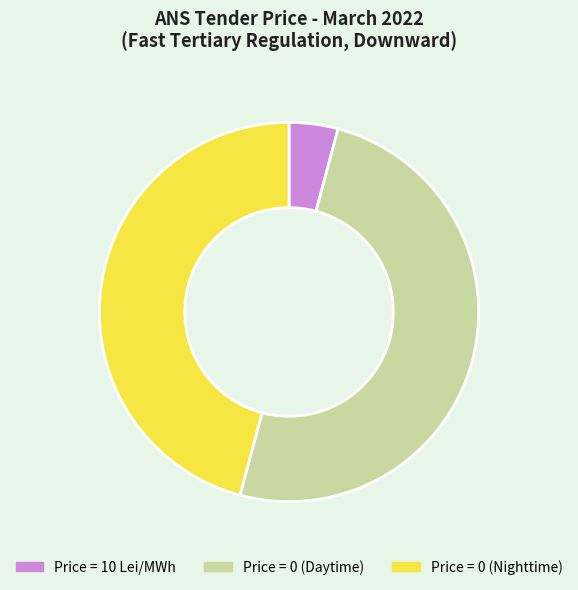

The Price = 10 Lei/MWh slice represents 11% of the pie. True or false?

False